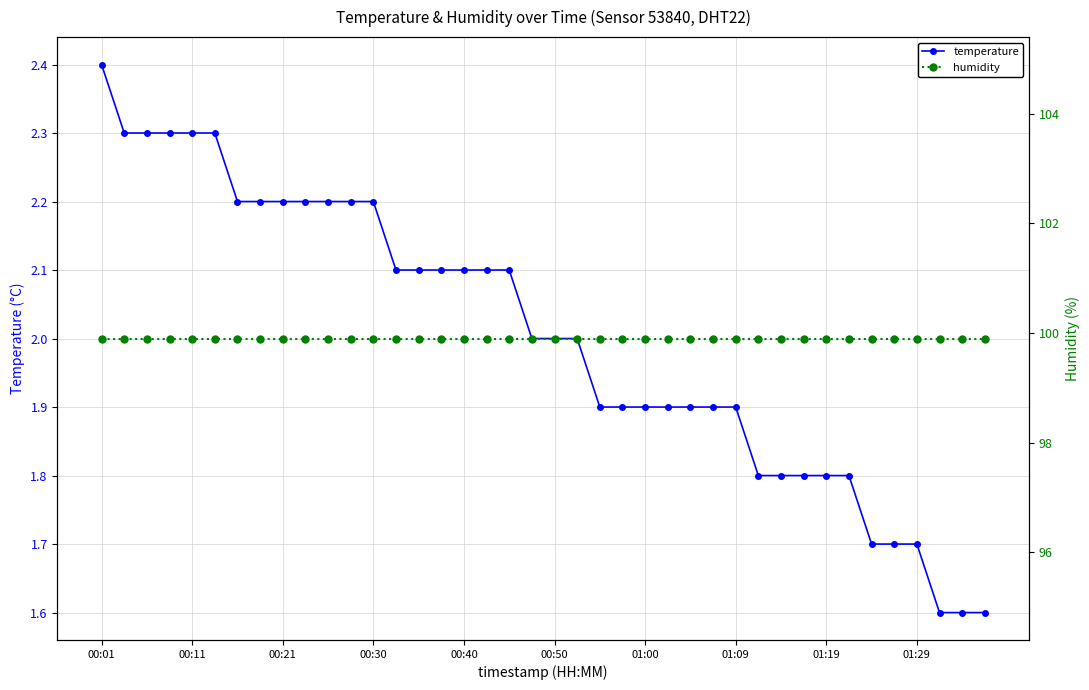

Between 29 and 25, which is larger?

25